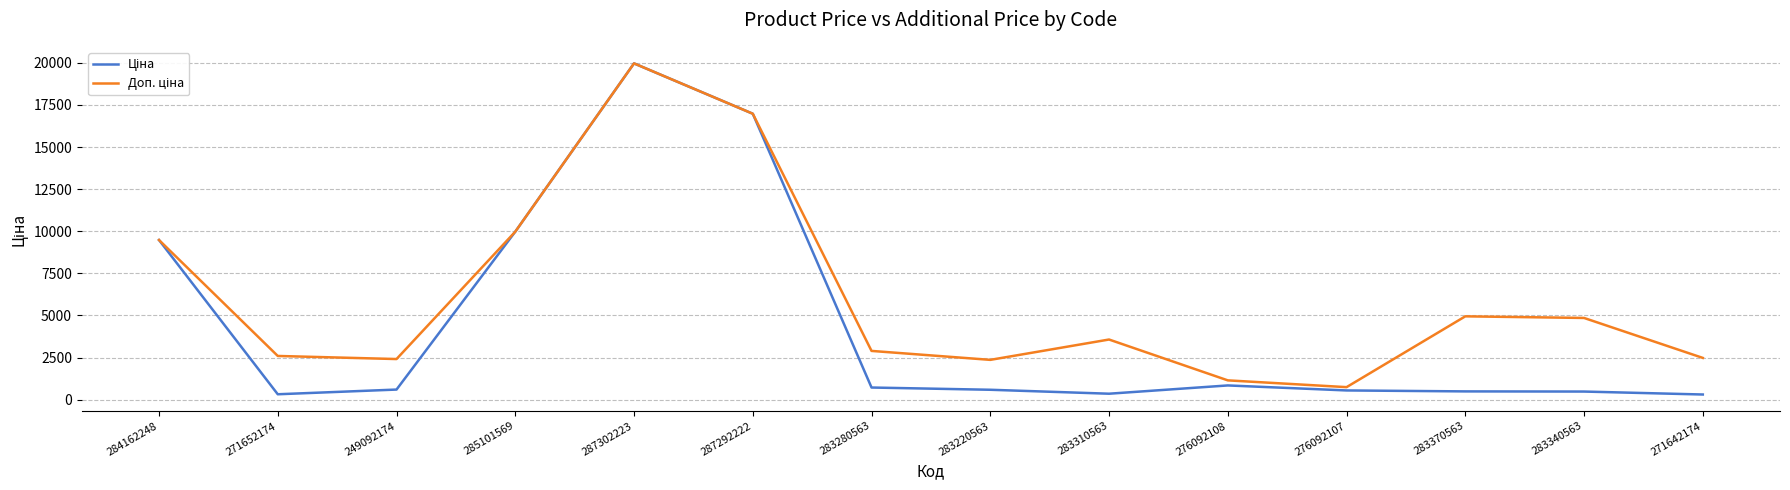

Does the chart display data point markers on the line(s)?

No